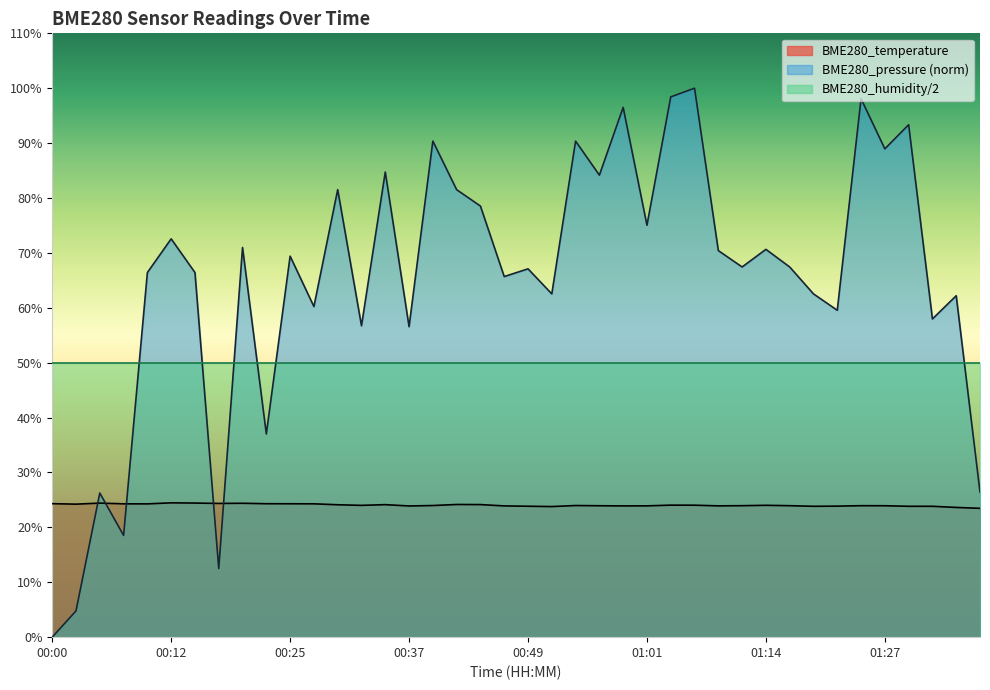

List the labels in order of value, smallest first.

01:37, 01:35, 00:51, 01:19, 01:30, 01:32, 00:49, 01:22, 00:37, 00:46, 00:59, 01:01, 01:09, 00:56, 01:27, 01:11, 01:16, 01:24, 00:39, 00:54, 00:32, 01:14, 01:06, 01:03, 00:29, 00:34, 00:44, 00:42, 00:02, 00:10, 00:07, 00:27, 00:25, 00:22, 00:00, 00:17, 00:20, 00:05, 00:15, 00:12